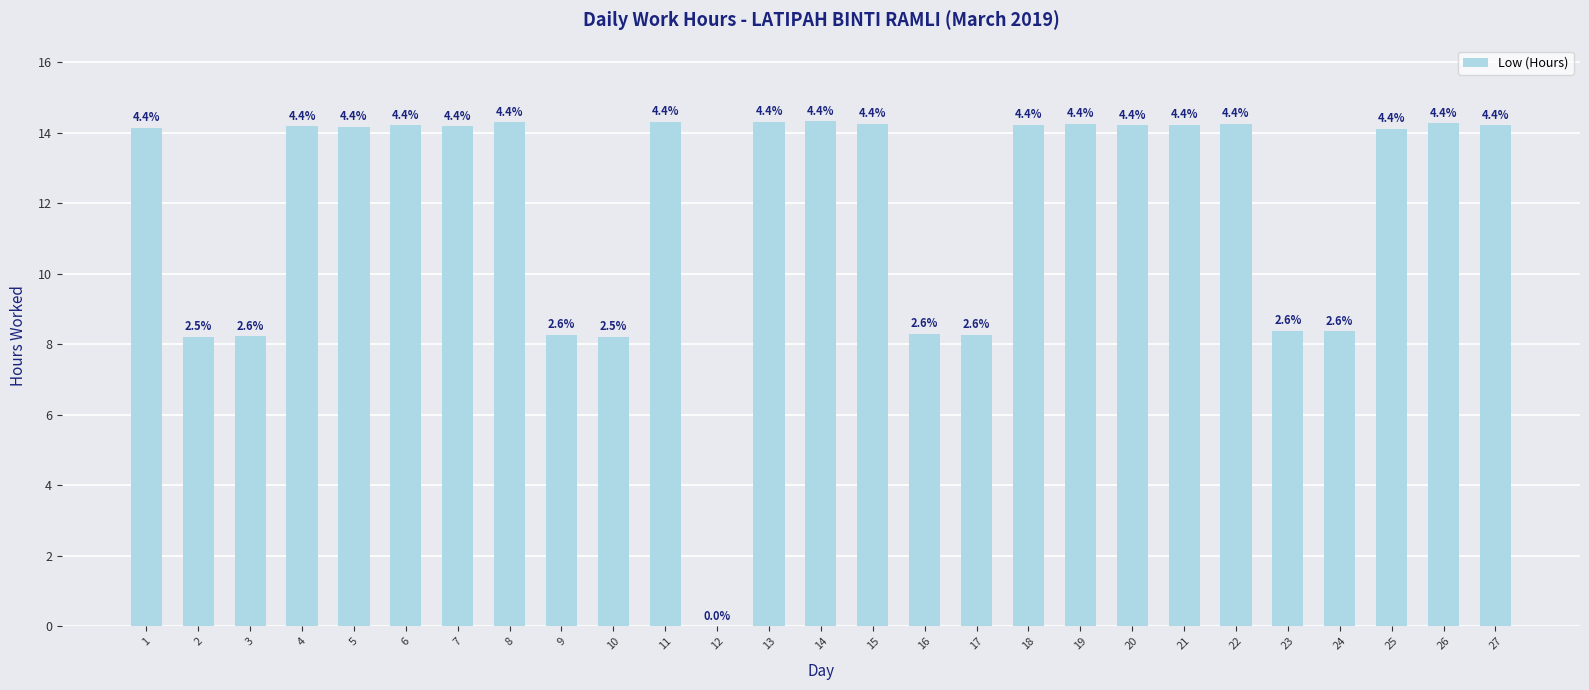

Are the bars horizontal?

No